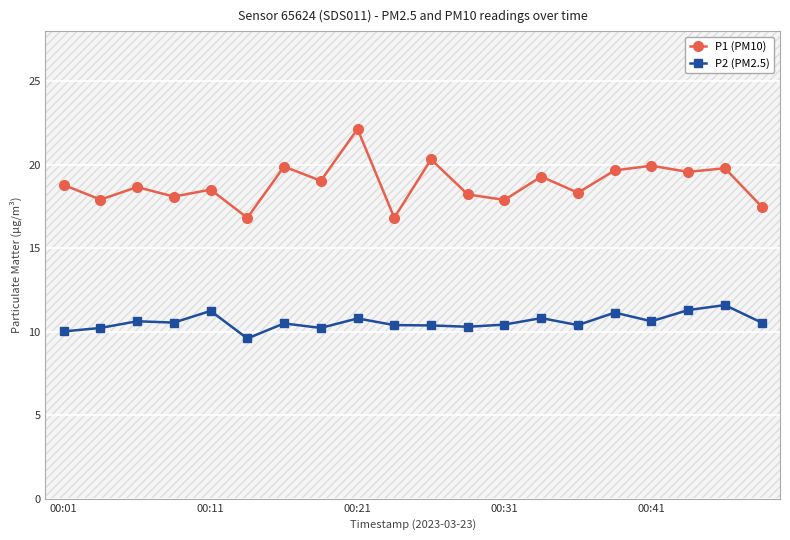

Which series has the widest spread of values?

P1 (PM10)